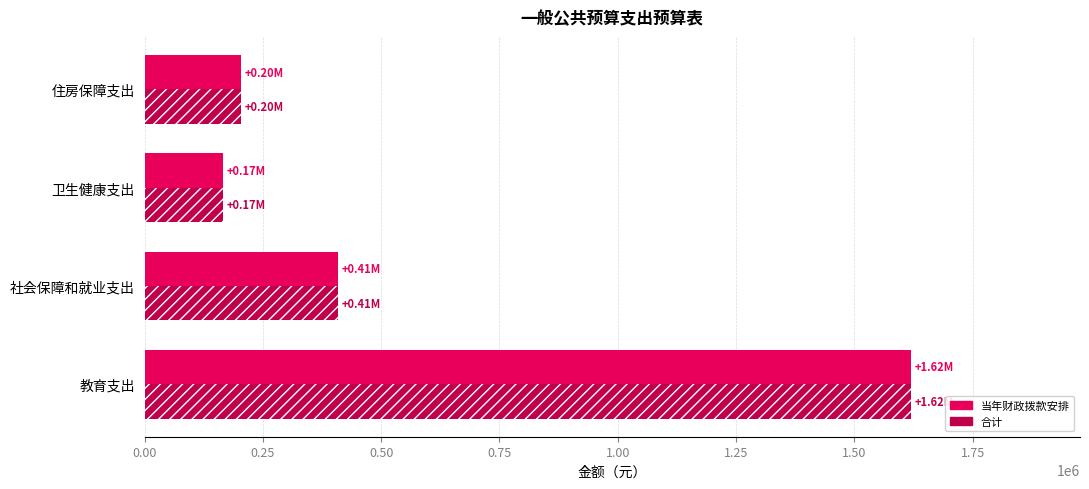

How many data points in 当年财政拨款安排 are above 407823?

2